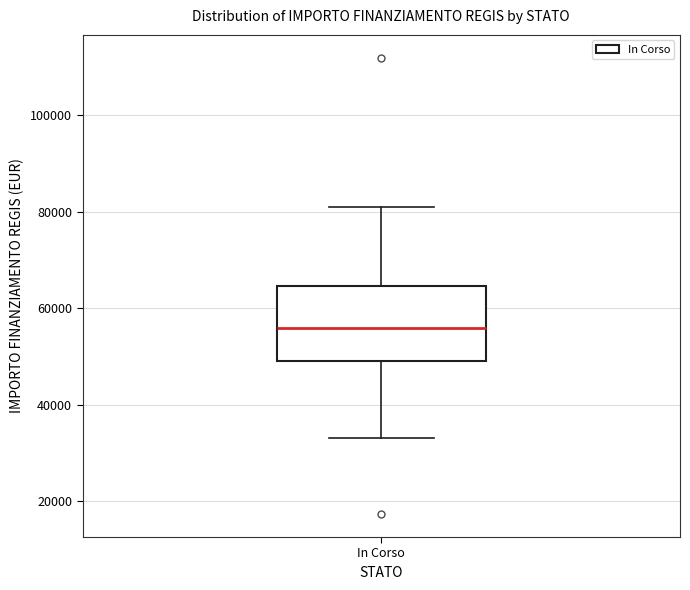

Transcribe this box plot: give where the median line is, the range the box spans, and where the two whiskers end, as read against the y-axis. The values are not printed on the chart, so give them approximately, as read against the axis.

median 56000, box 50000 to 64000, whiskers 32000 to 80000